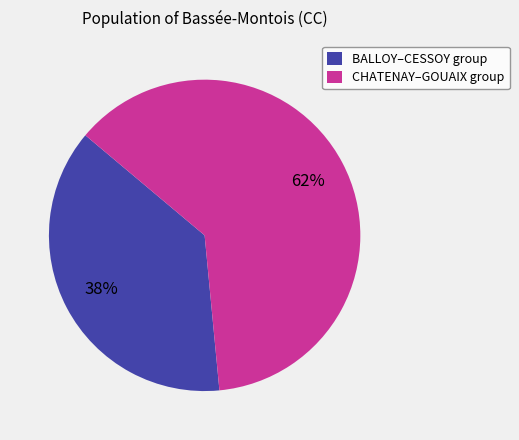

Which category has the biggest portion of the pie?

CHATENAY–GOUAIX group